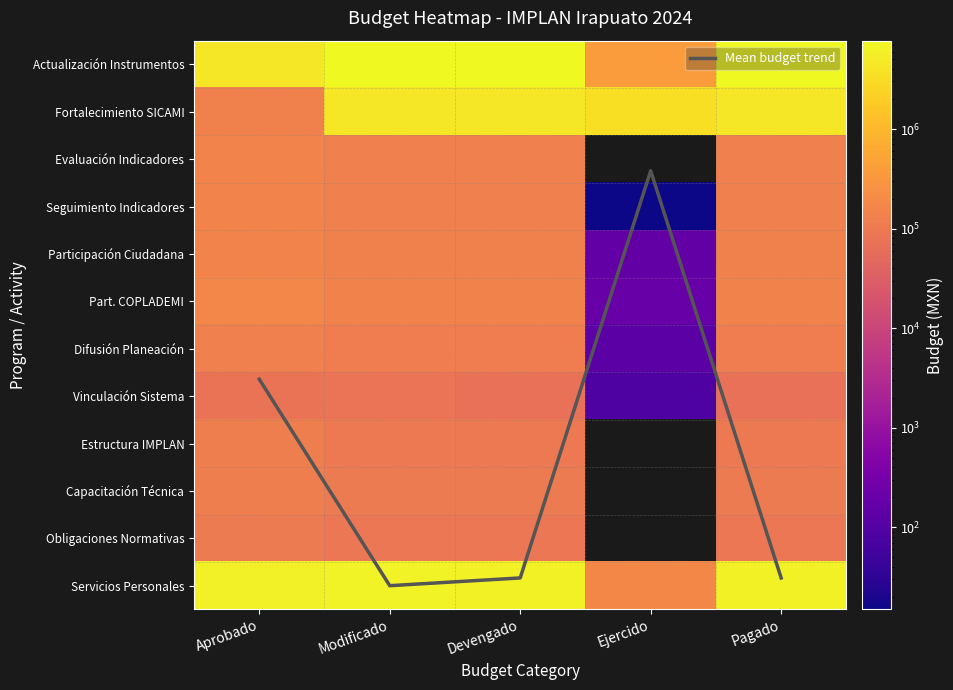

How many values in the Evaluación Indicadores series exceed 129169?

4